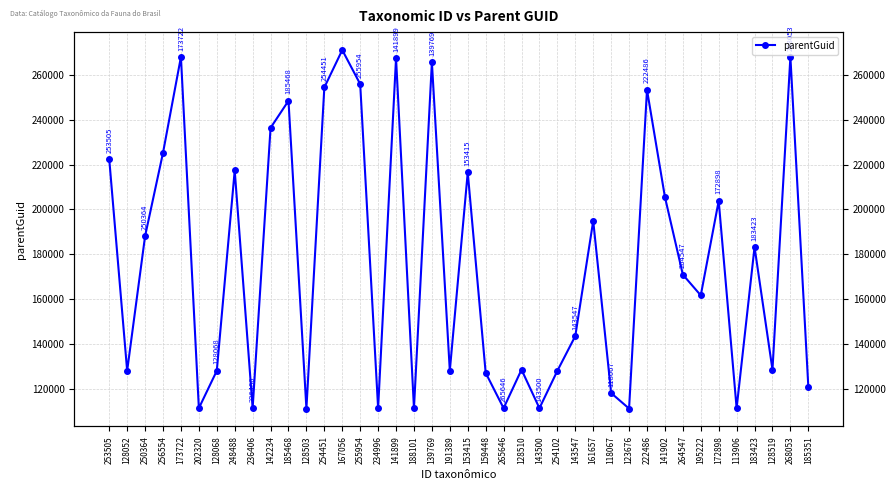

True or false: there are more than 1 points higher than both neighbors.

True